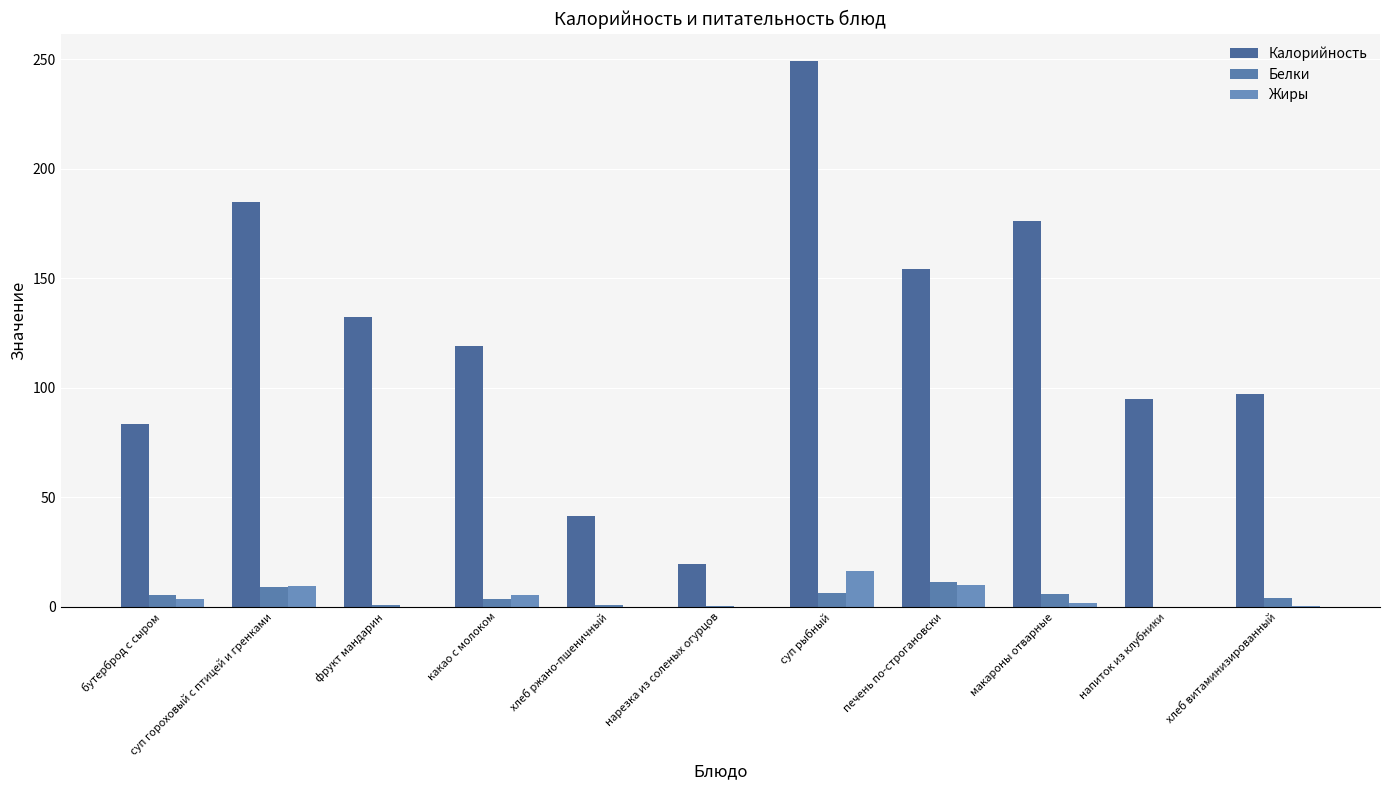

What is the approximate value of Белки at суп гороховый с птицей и гренками?

9.1